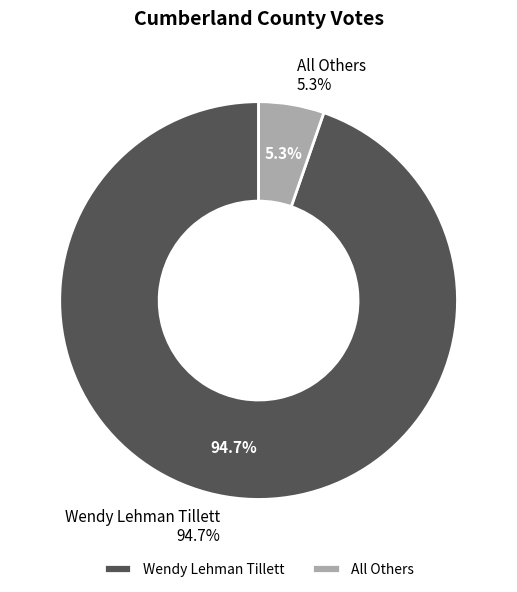

Approximately how many times larger is the value at Wendy Lehman Tillett compared to All Others?

17.8